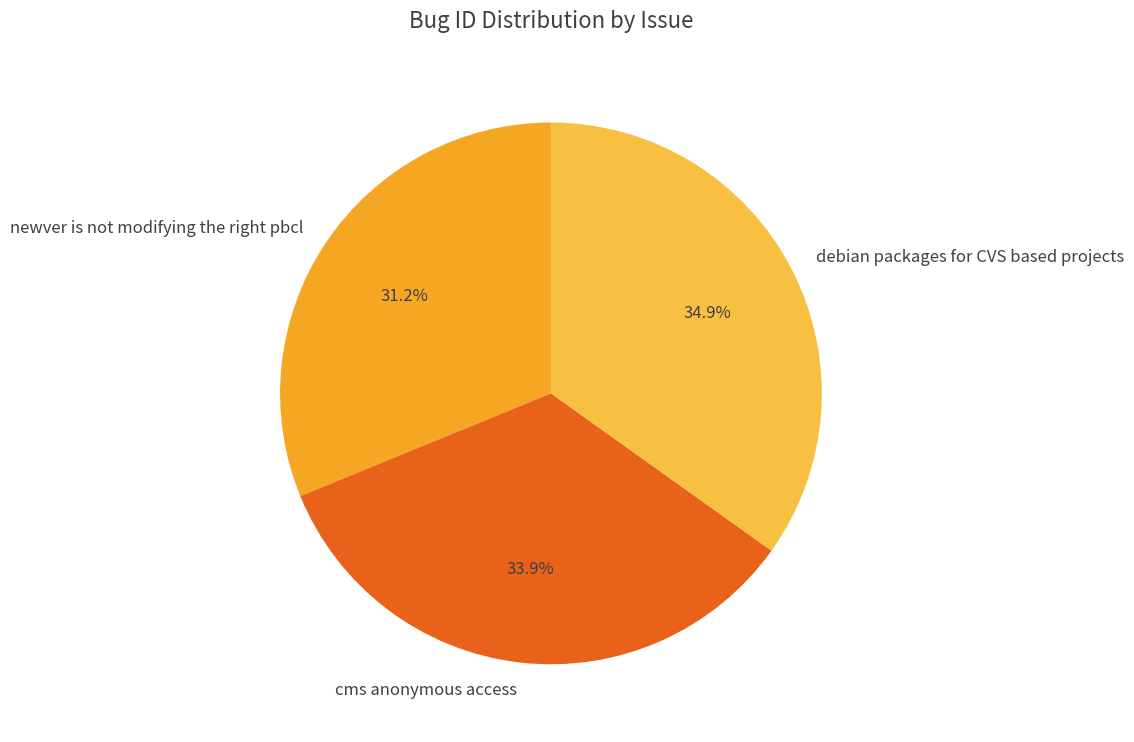

Is there a majority slice in this chart?

No